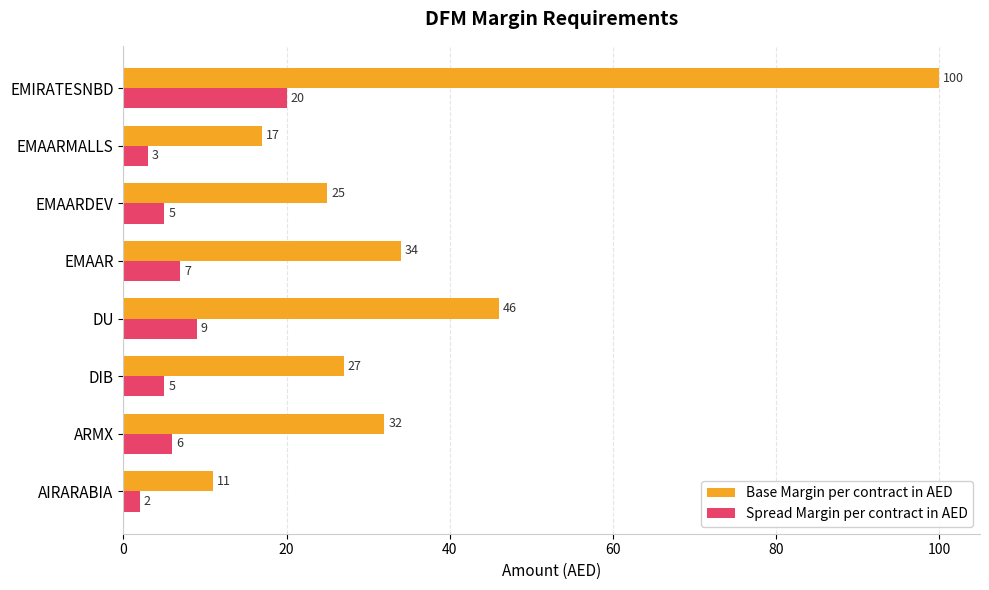

Rank the series by their average value, from lowest to highest.

Spread Margin per contract in AED, Base Margin per contract in AED